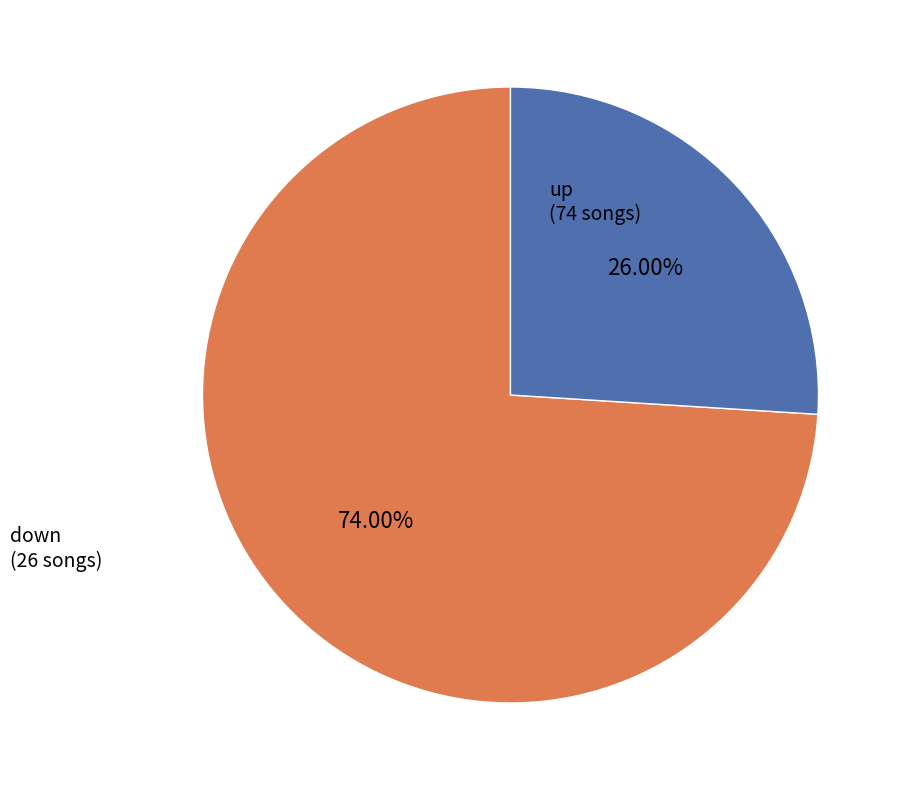

Does any single category account for the majority?

Yes